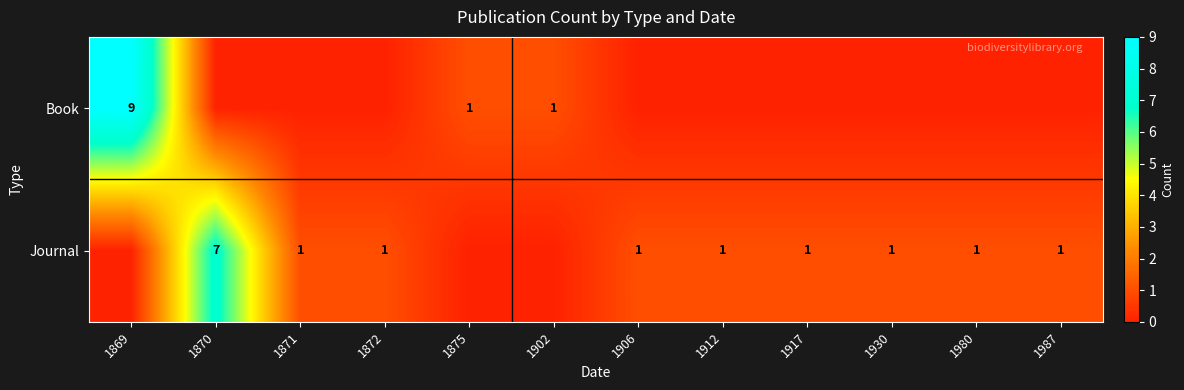

The value of Journal at 1930 is 0. True or false?

False